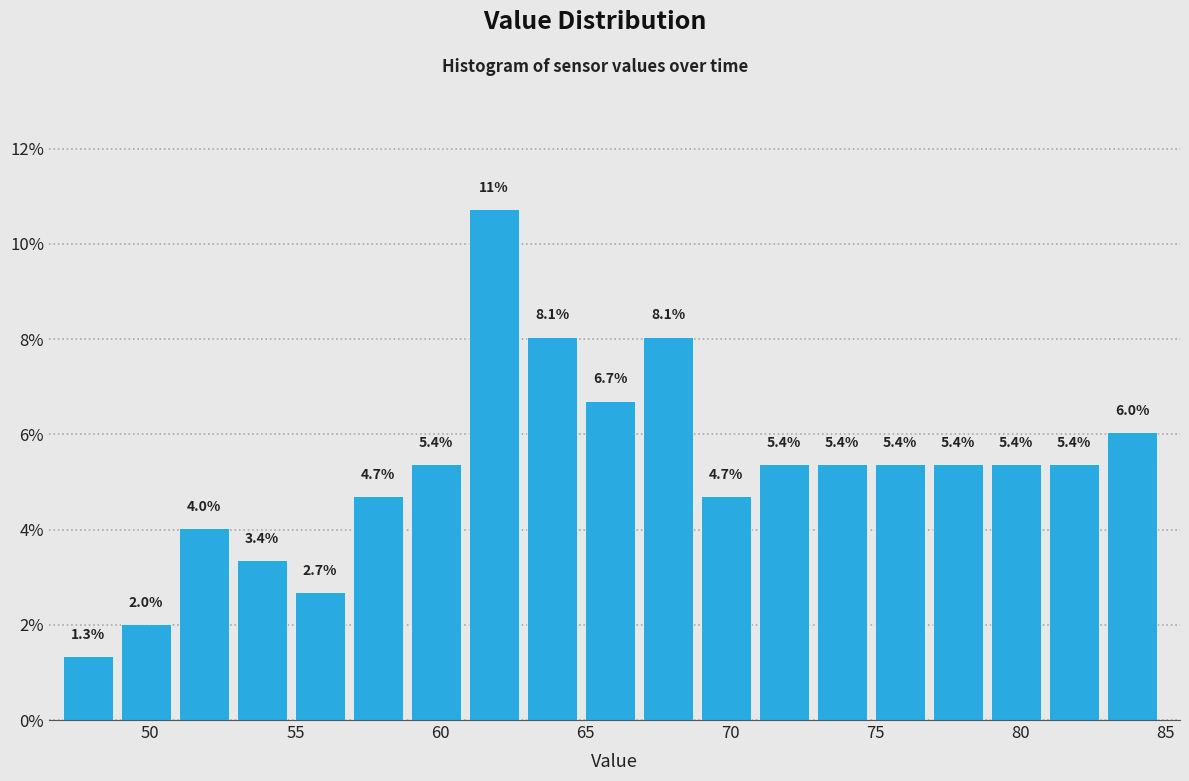

Which range on the x-axis has the tallest bar?

61 to 63